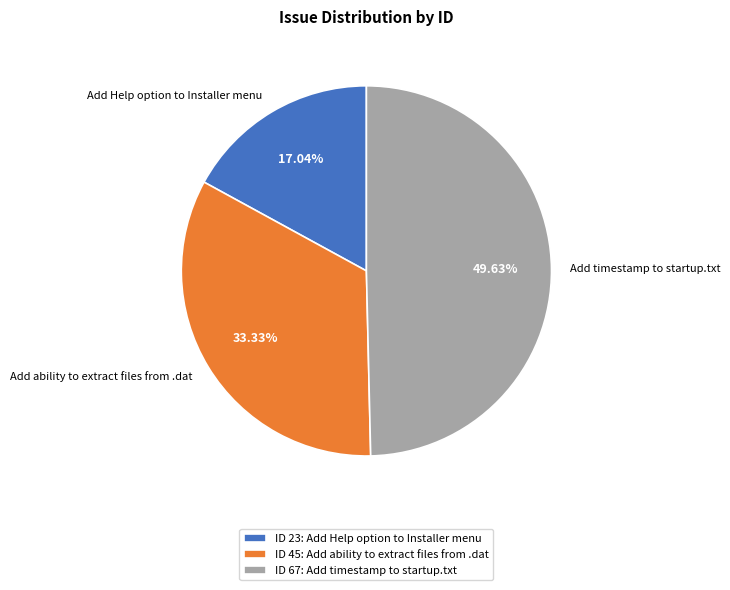

To the nearest percent, what portion does Add ability to extract files from .dat represent?

33%